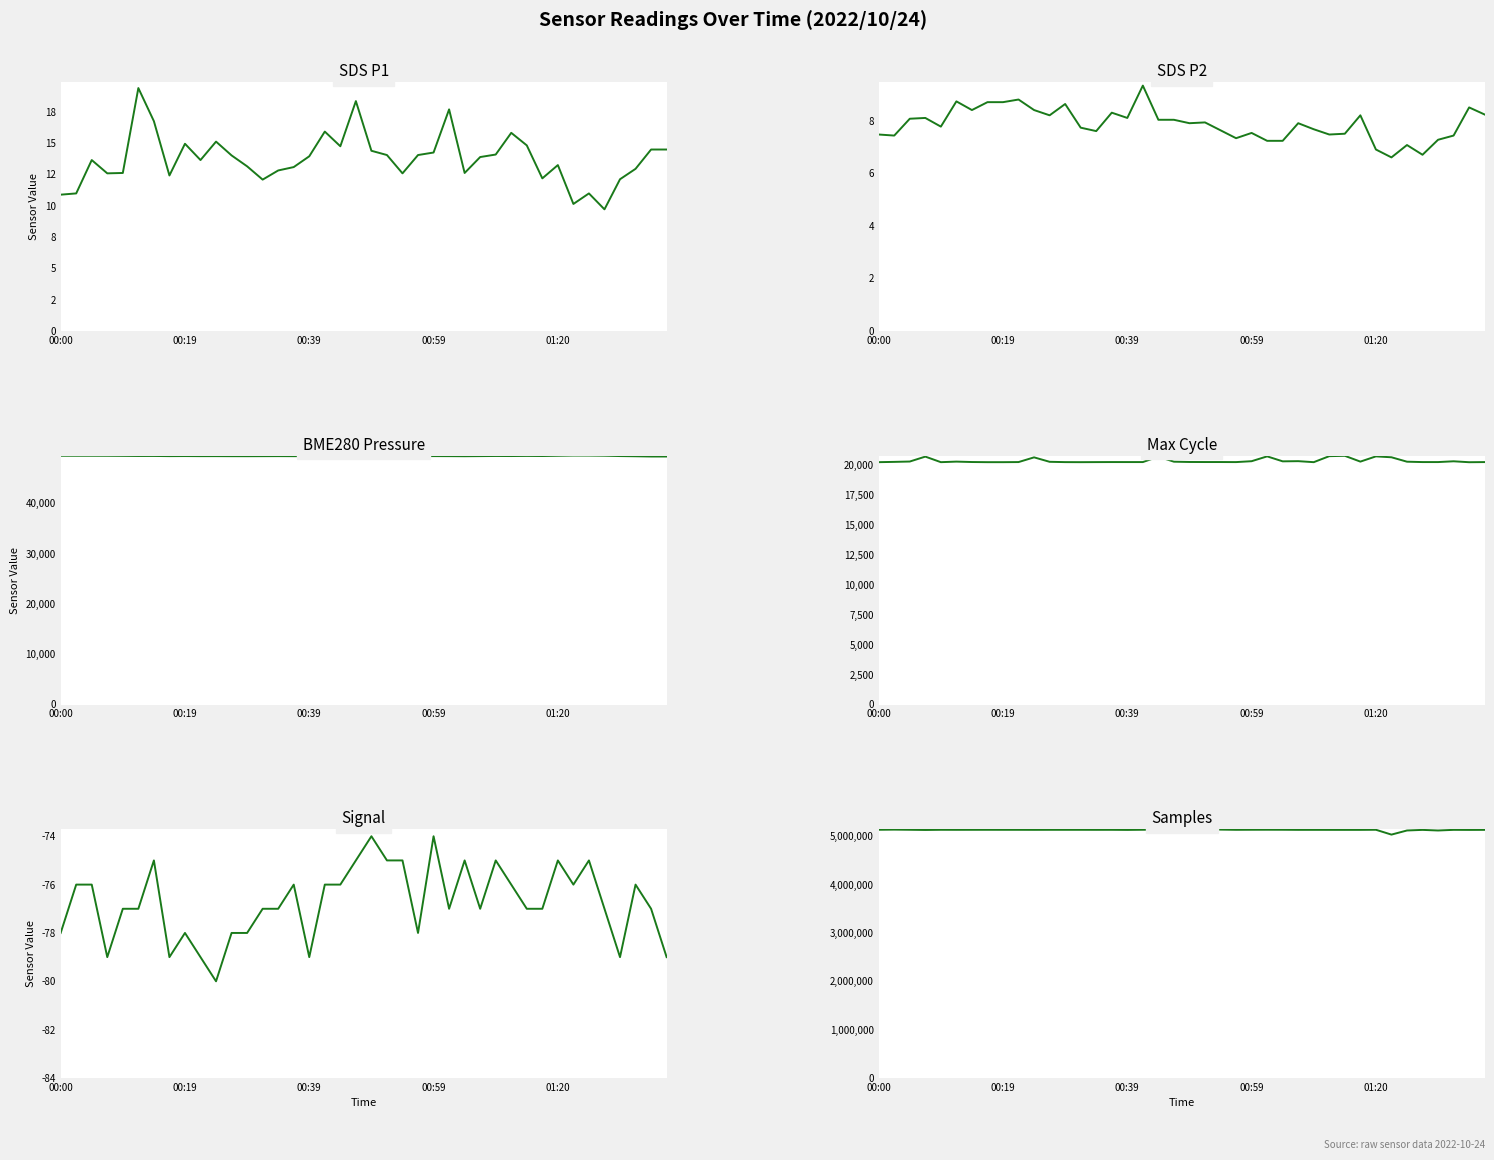

True or false: Max Cycle and SDS P2 intersect in this chart.

False